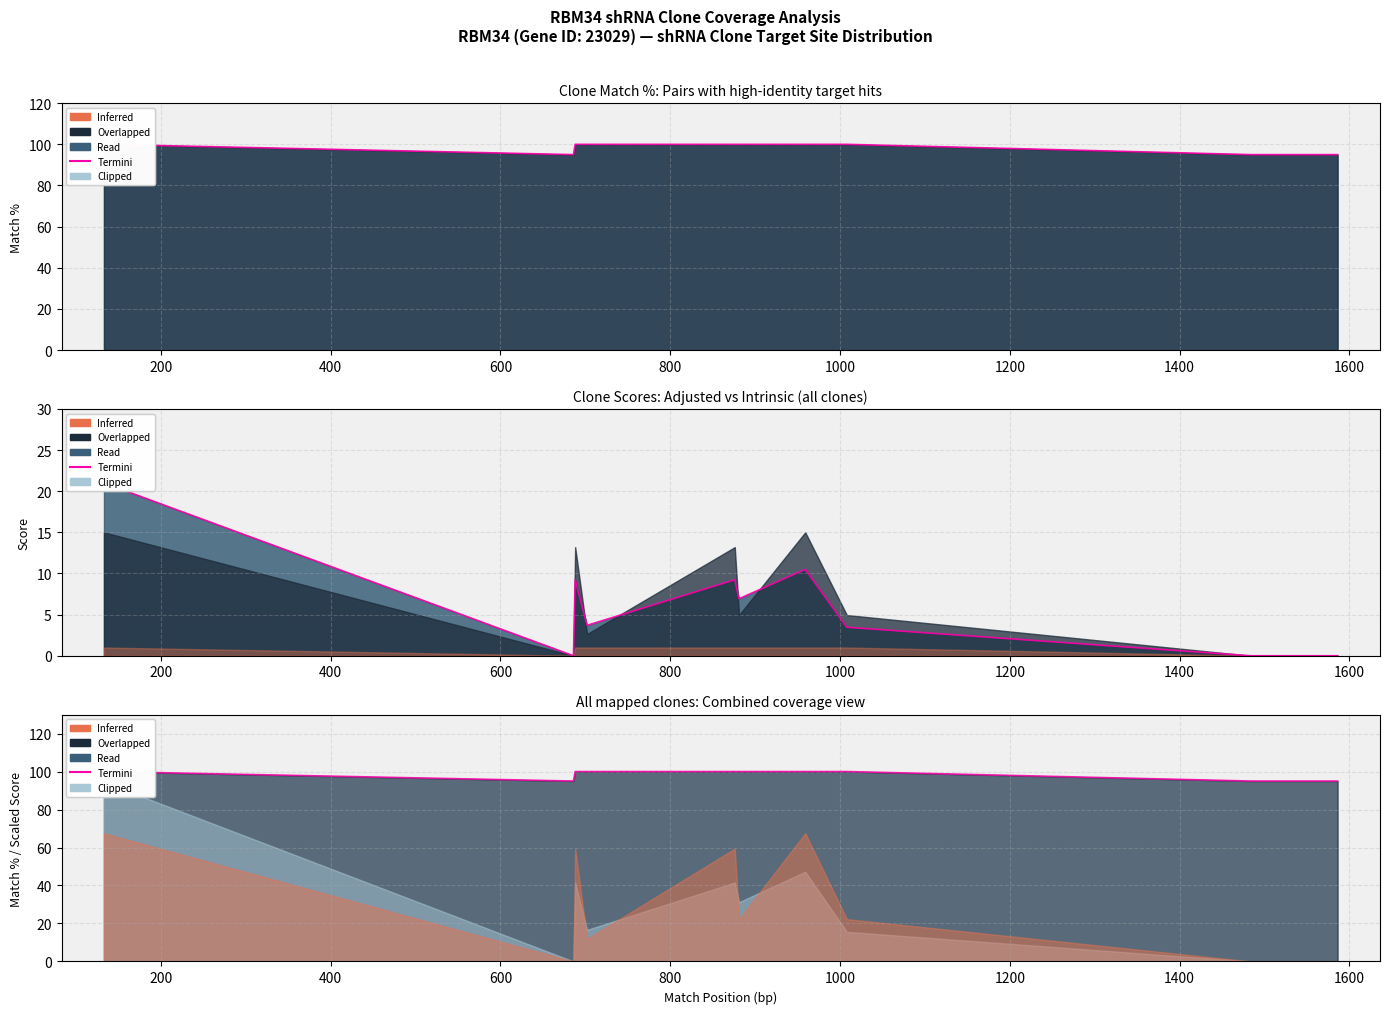

Is it true that the value at 18 is 130?

False